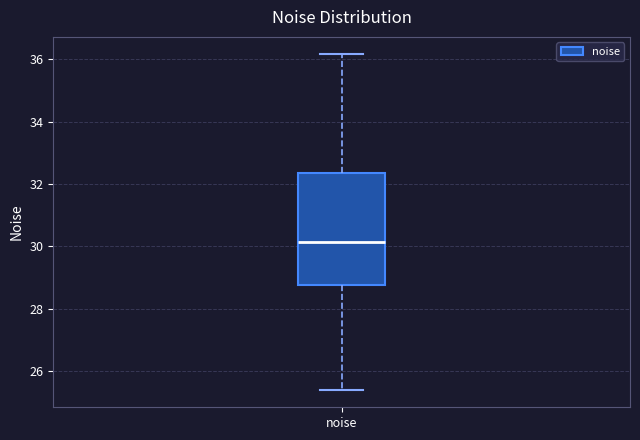

Read this box plot against the y-axis: the position of the median line, the range covered by the box, and the ends of both whiskers. The values are not printed on the chart, so give them approximately, as read against the axis.

median 30.2, box 28.8 to 32.4, whiskers 25.4 to 36.2